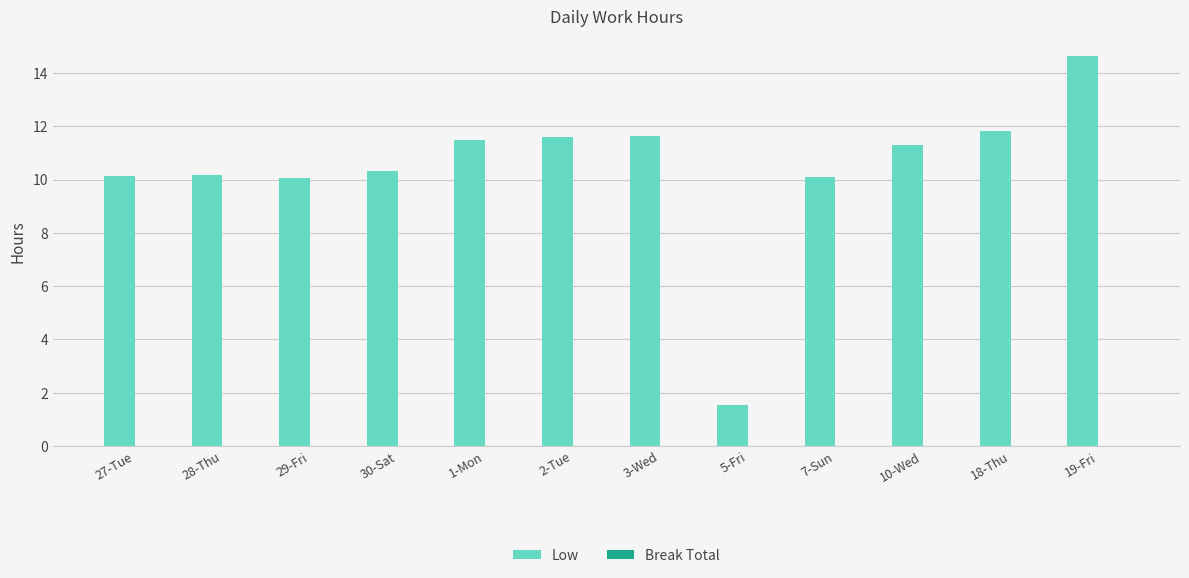

Which category has the lowest value across all series?

5-Fri